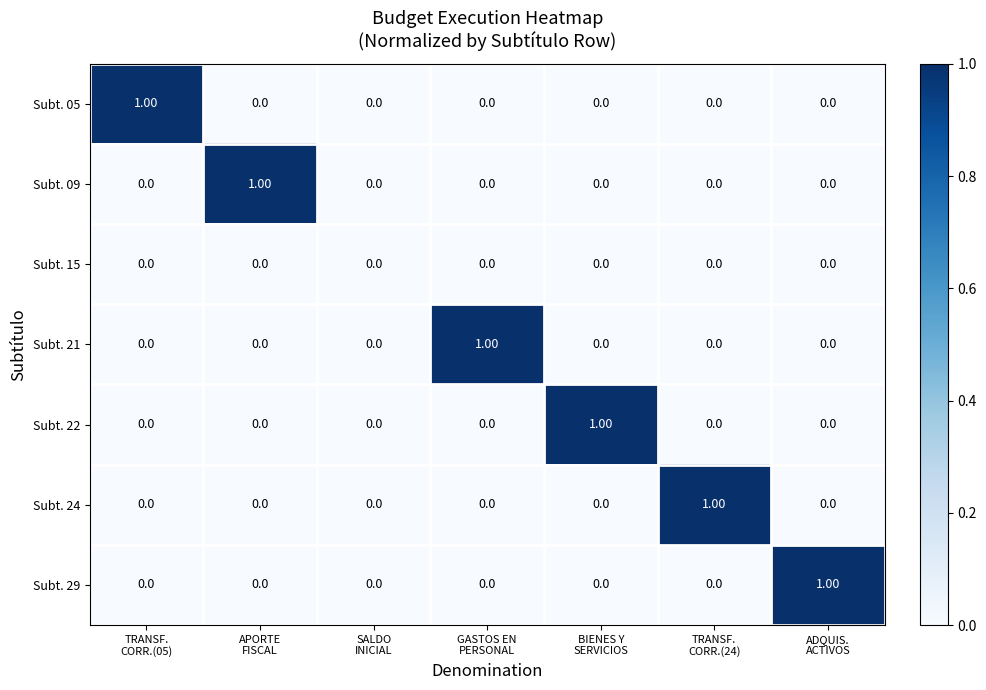

Which label corresponds to the largest value in the chart?

TRANSF.
CORR.(05)